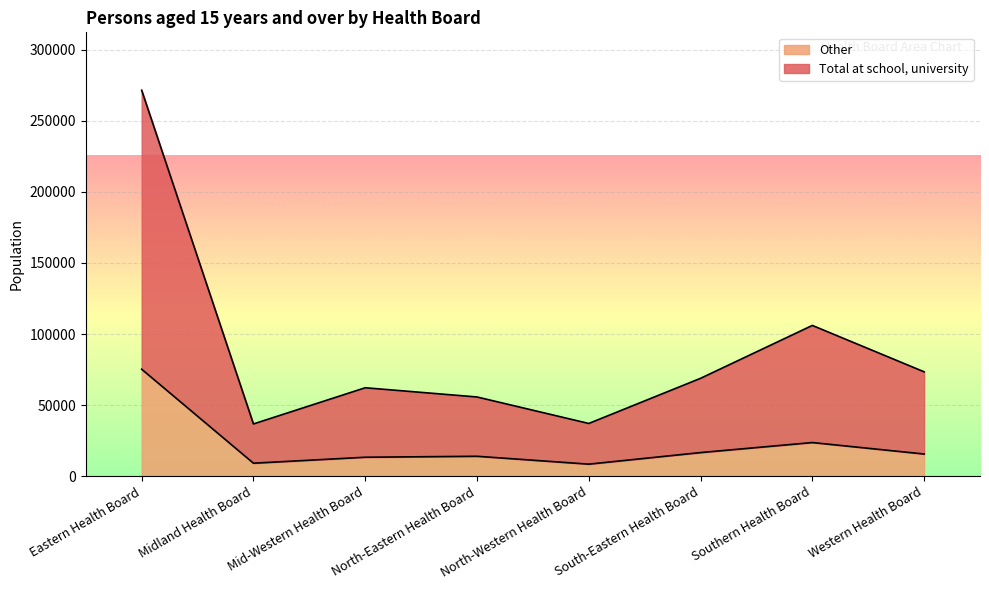

Reading left to right, extract all data points from this chart.

Total at school, university: 271486	36798	62249	55766	37132	68889	106079	73461
Other: 75285	9190	13384	14062	8522	16660	23713	15651